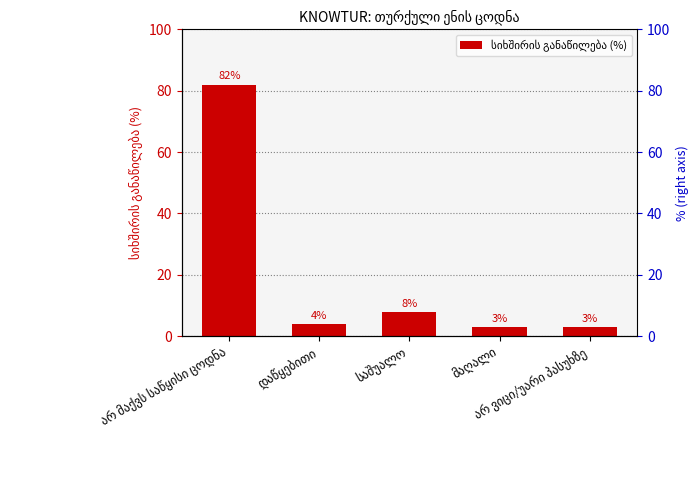

List the labels in order of value, largest first.

არ მაქვს საწყისი ცოდნა, საშუალო, დაწყებითი, მაღალი, არ ვიცი/უარი პასუხზე